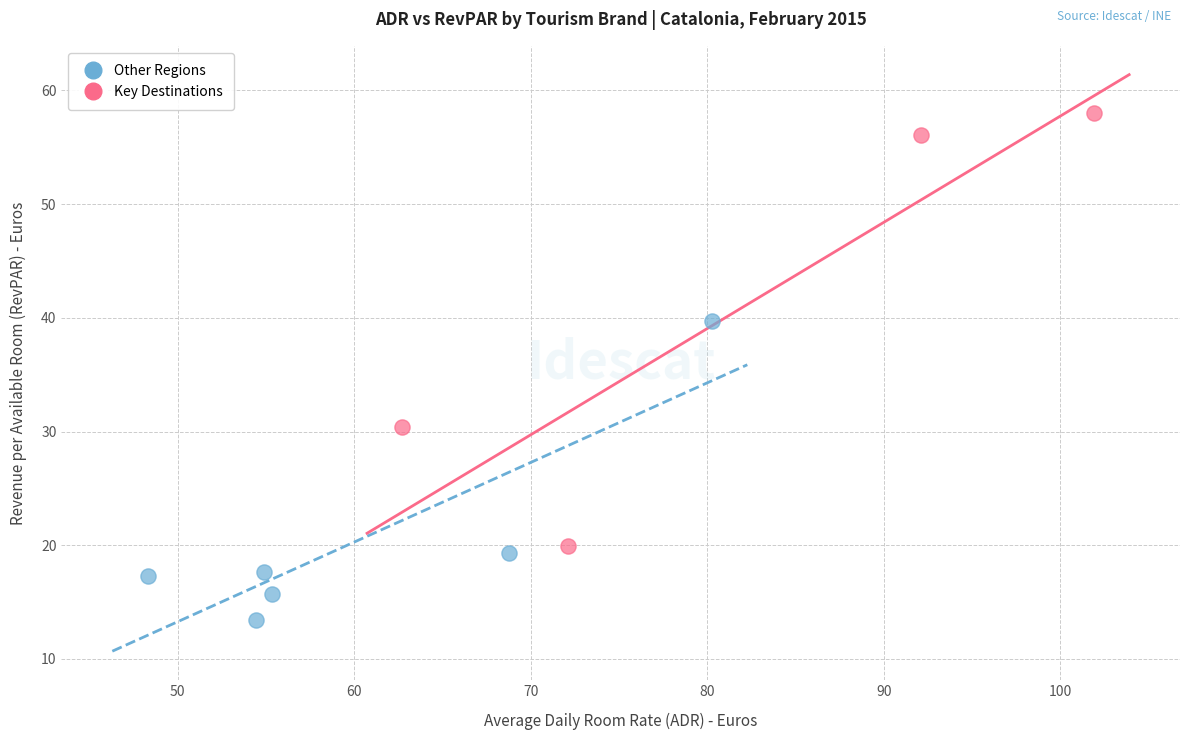

Which series contains the lowest Y value?

Other Regions